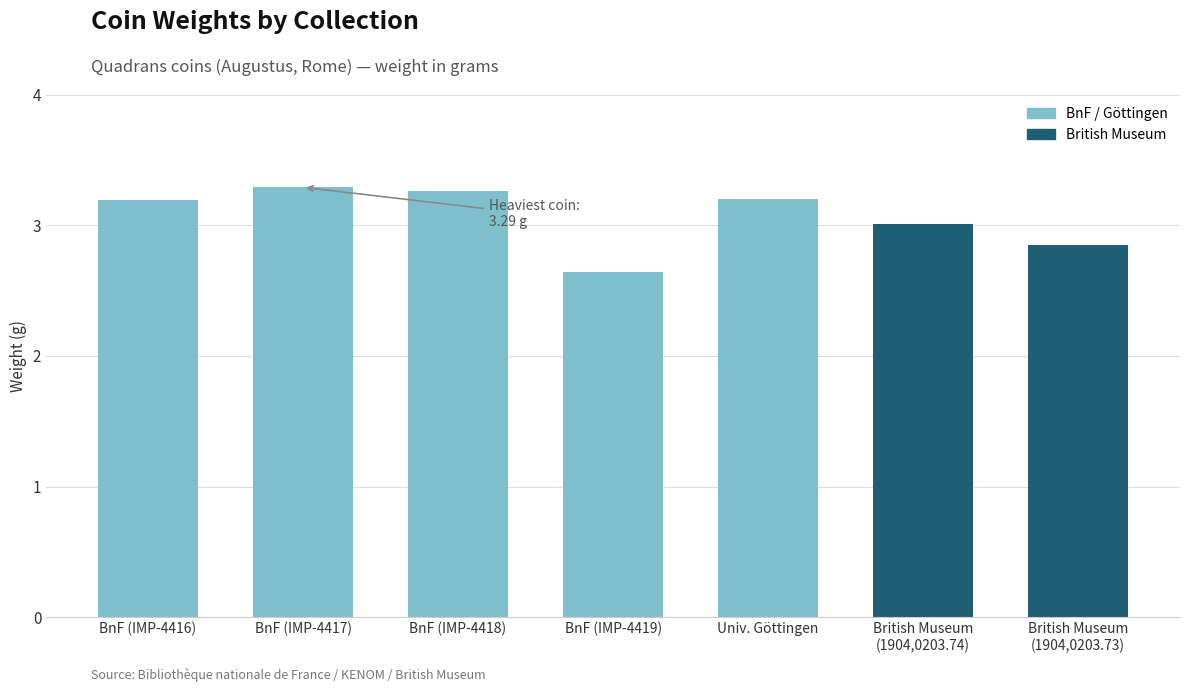

What is the difference between the values at British Museum
(1904,0203.73) and British Museum
(1904,0203.74)?

0.2